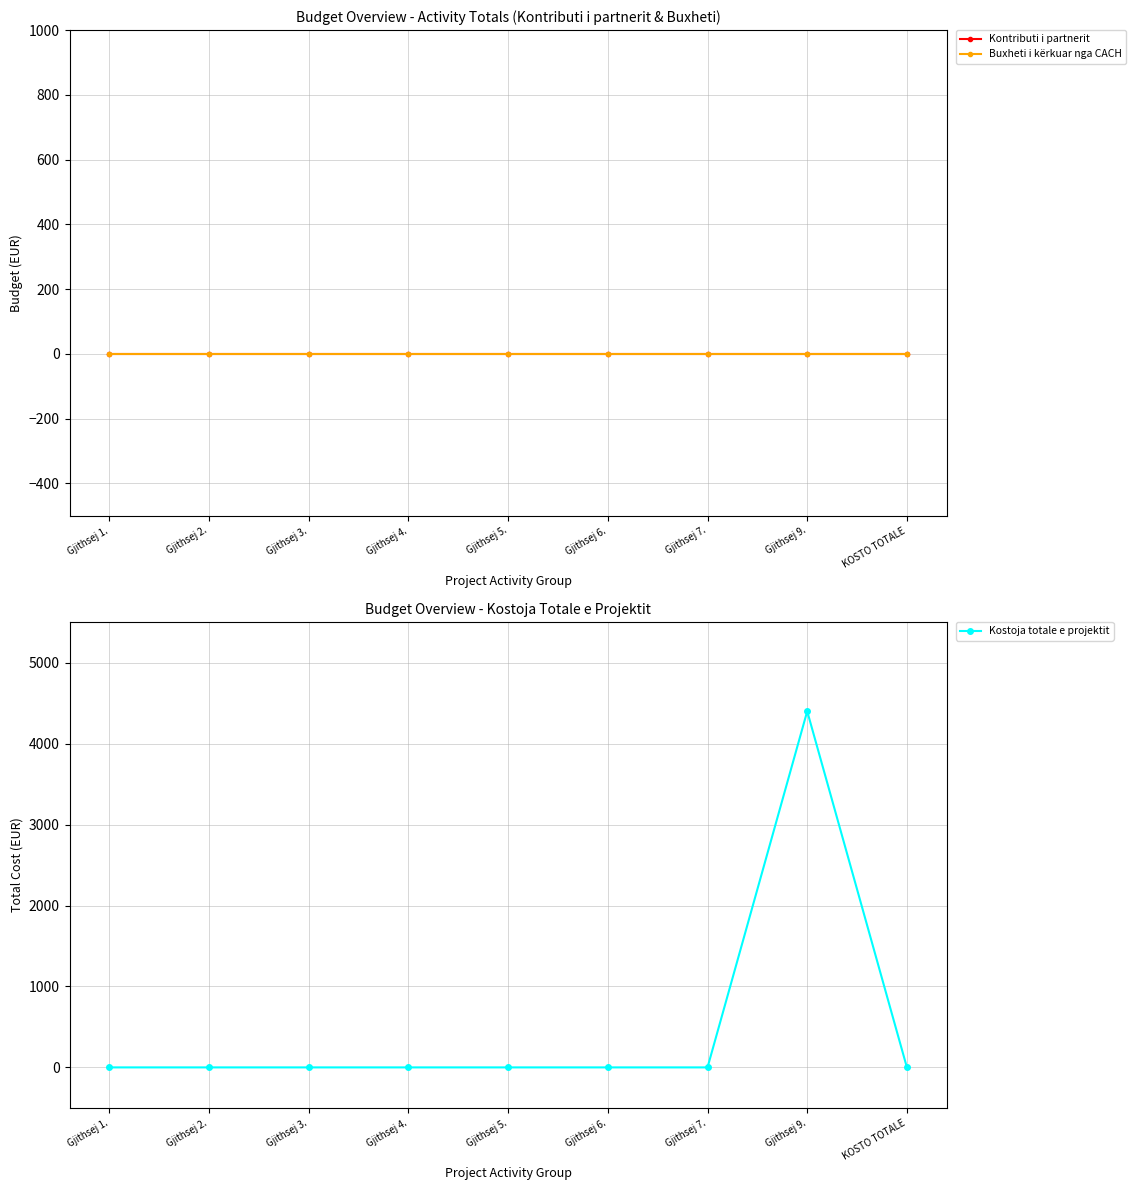

Reading left to right, transcribe all the data shown in this chart.

Kontributi i partnerit: Gjithsej 1.=0	Gjithsej 2.=0	Gjithsej 3.=0	Gjithsej 4.=0	Gjithsej 5.=0	Gjithsej 6.=0	Gjithsej 7.=0	Gjithsej 9.=0	KOSTO TOTALE=0
Buxheti i kërkuar nga CACH: Gjithsej 1.=0	Gjithsej 2.=0	Gjithsej 3.=0	Gjithsej 4.=0	Gjithsej 5.=0	Gjithsej 6.=0	Gjithsej 7.=0	Gjithsej 9.=0	KOSTO TOTALE=0
Kostoja totale e projektit: Gjithsej 1.=0	Gjithsej 2.=0	Gjithsej 3.=0	Gjithsej 4.=0	Gjithsej 5.=0	Gjithsej 6.=0	Gjithsej 7.=0	Gjithsej 9.=4400	KOSTO TOTALE=0